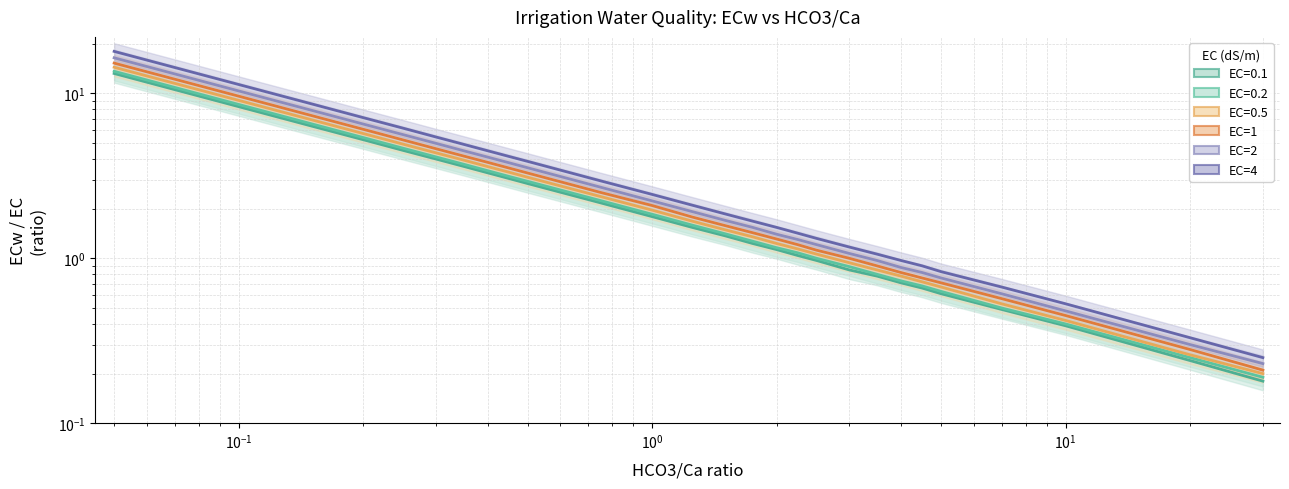

Which series has the largest total across all categories?

EC=4